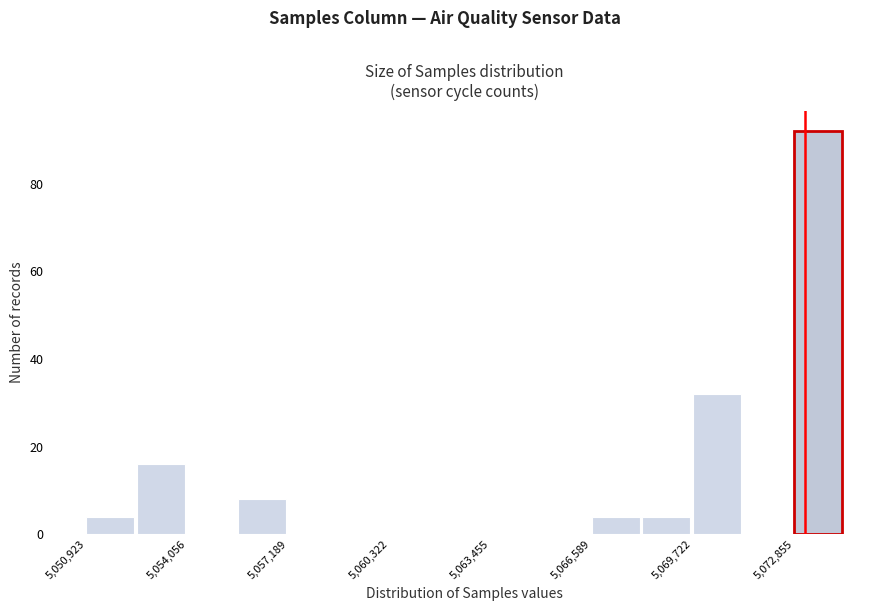

Around what value on the x-axis is the tallest bar? Give the approximate position of its centre, as read against the axis.

5073500